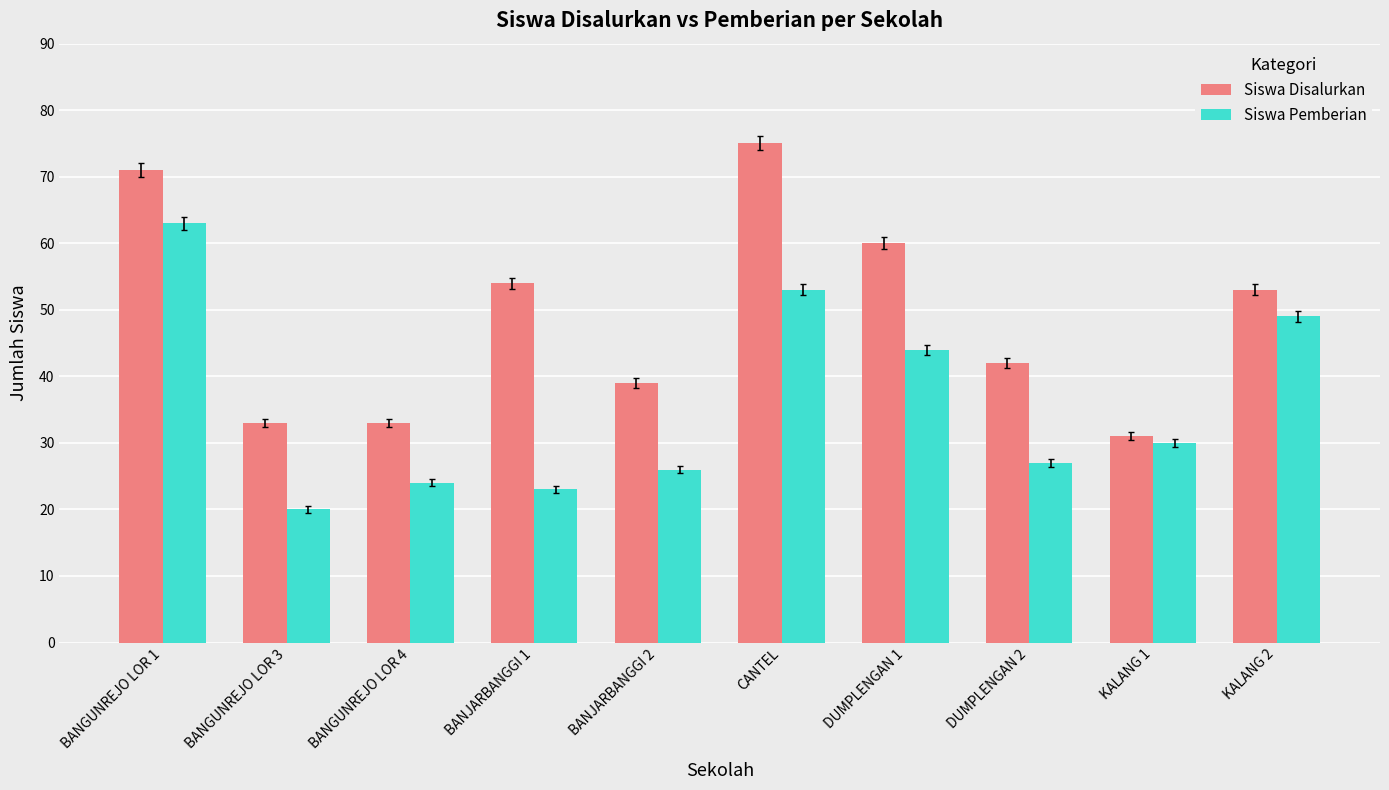

What is the smallest value displayed?

20